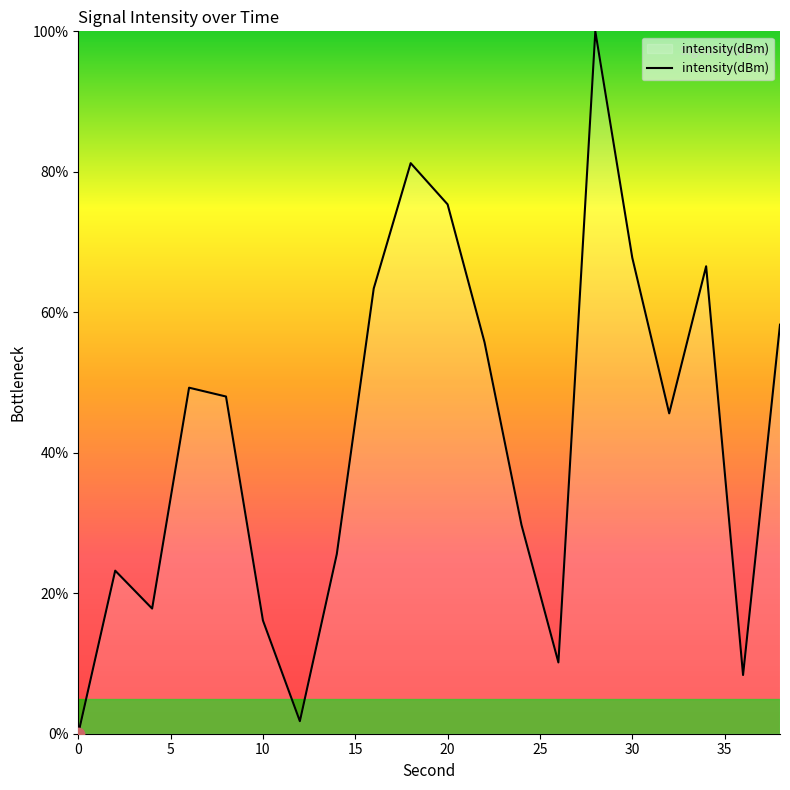

What is the greatest value displayed?

100.0